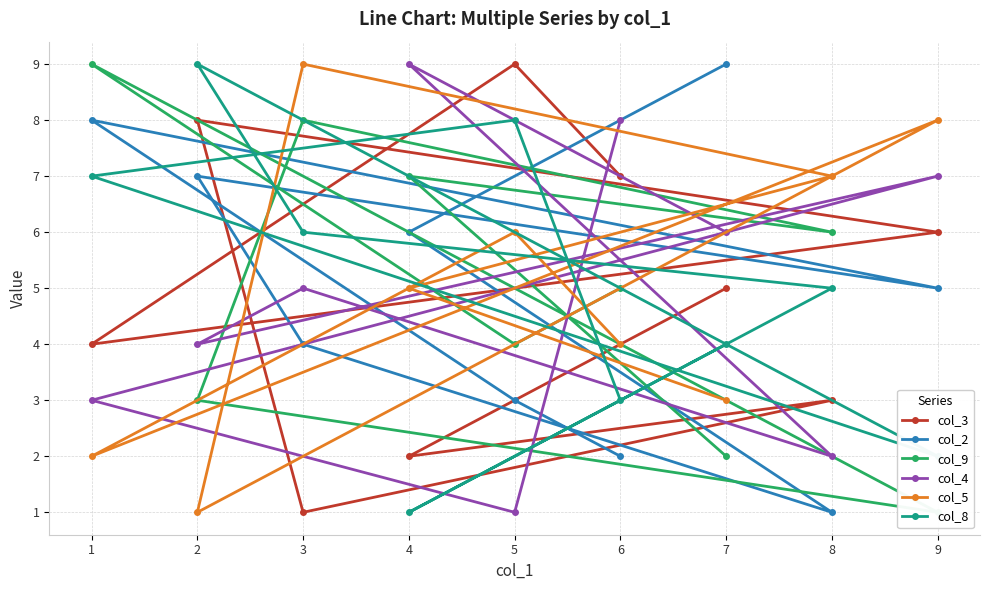

What is the difference between the maximum and minimum values in the col_5 series?

8